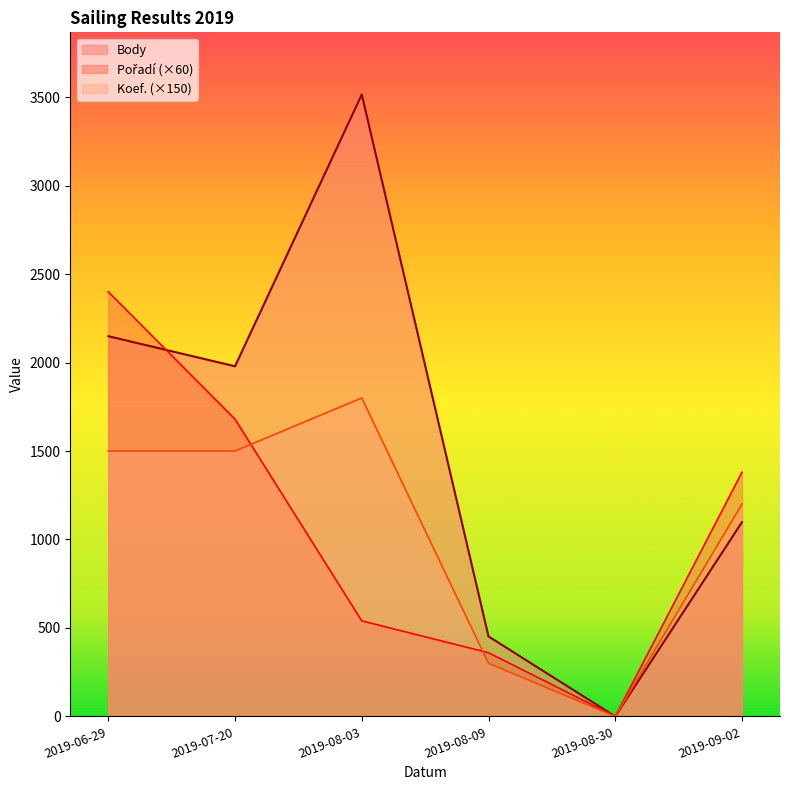

What is the approximate value of Body at 2019-09-02?

1098